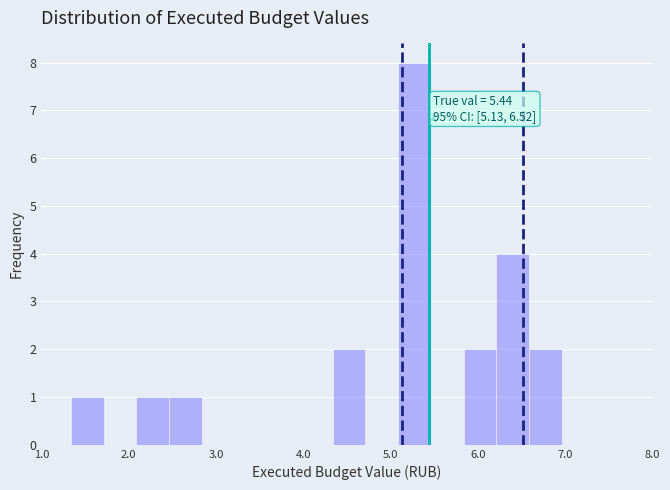

Around what value on the x-axis is the tallest bar? Give the approximate position of its centre, as read against the axis.

5.3